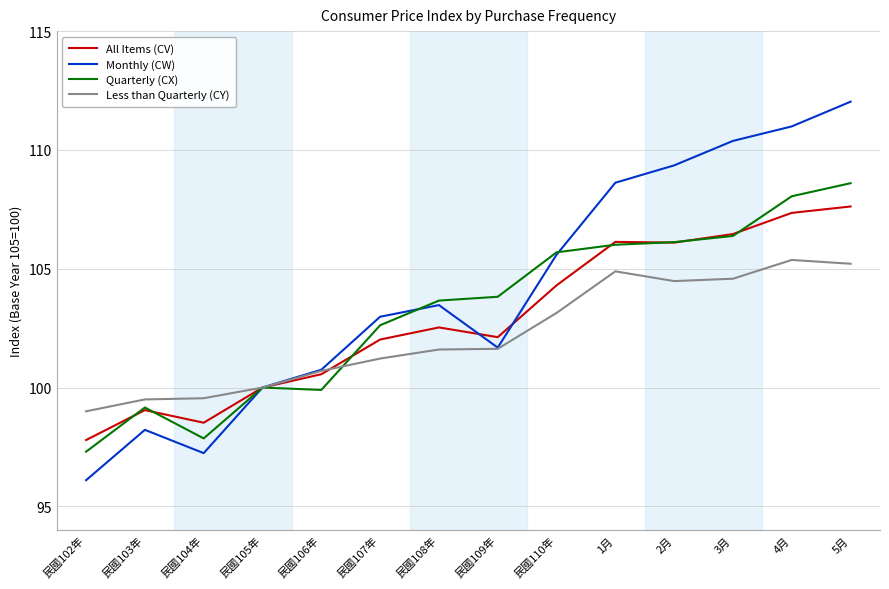

What is the difference between the maximum and second lowest values in the Quarterly (CX) series?

10.7